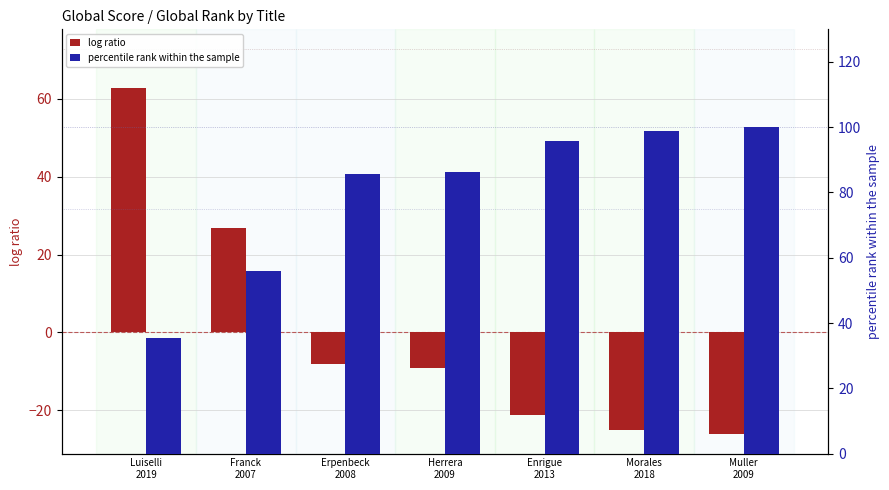

Which has a higher value, Herrera
2009 or Erpenbeck
2008?

Erpenbeck
2008